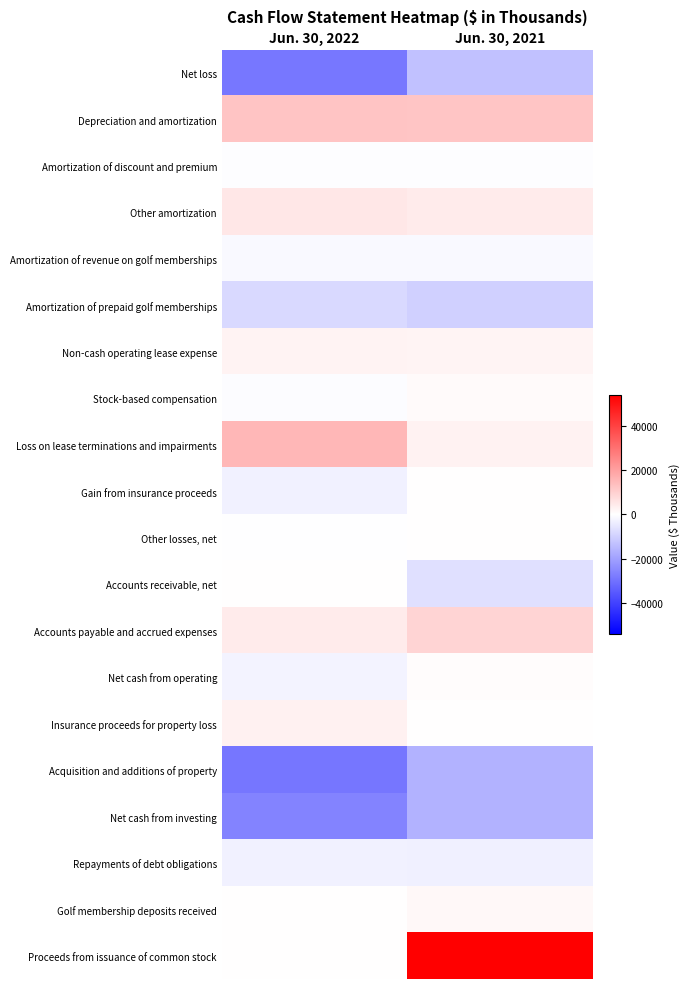

At Jun. 30, 2022, list the series in order from smallest to largest.

Acquisition and additions of property, Net loss, Net cash from investing, Amortization of prepaid golf memberships, Repayments of debt obligations, Gain from insurance proceeds, Net cash from operating, Amortization of revenue on golf memberships, Stock-based compensation, Amortization of discount and premium, Other losses, net, Proceeds from issuance of common stock, Golf membership deposits received, Accounts receivable, net, Non-cash operating lease expense, Insurance proceeds for property loss, Accounts payable and accrued expenses, Other amortization, Depreciation and amortization, Loss on lease terminations and impairments